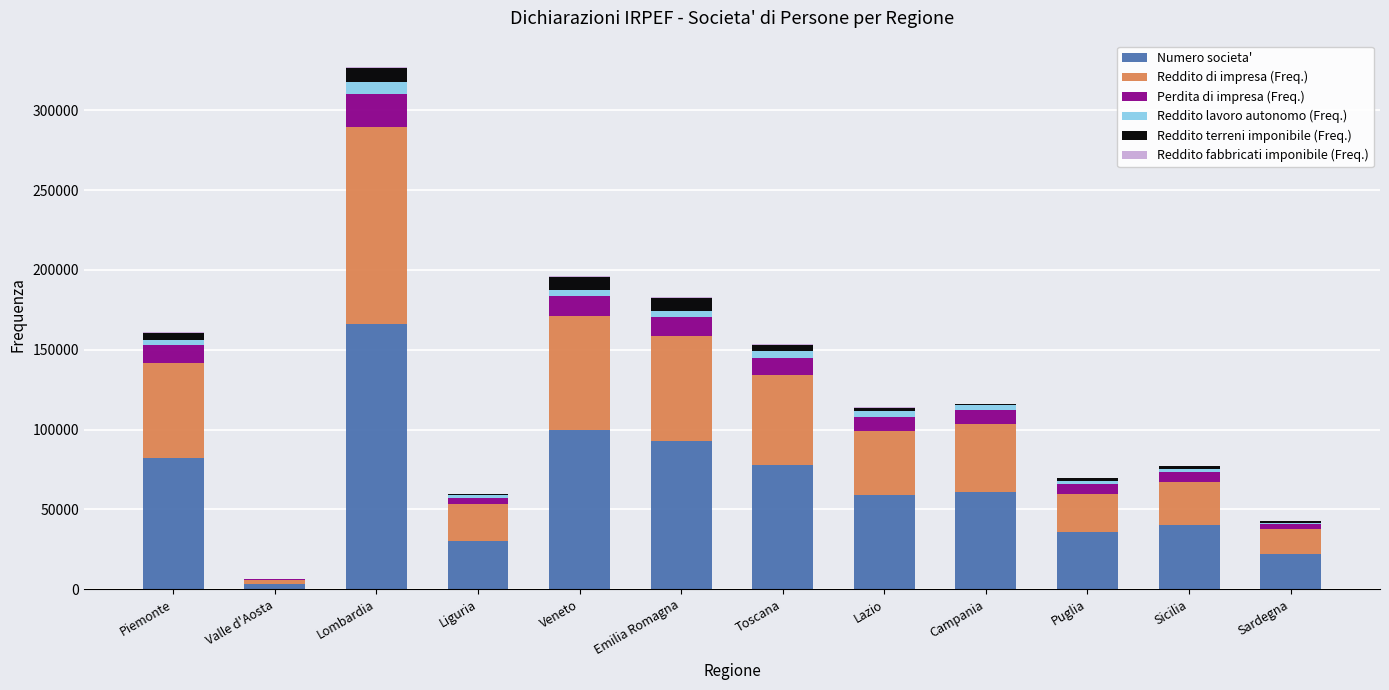

The value of Numero societa' at Sicilia is 40350. True or false?

True